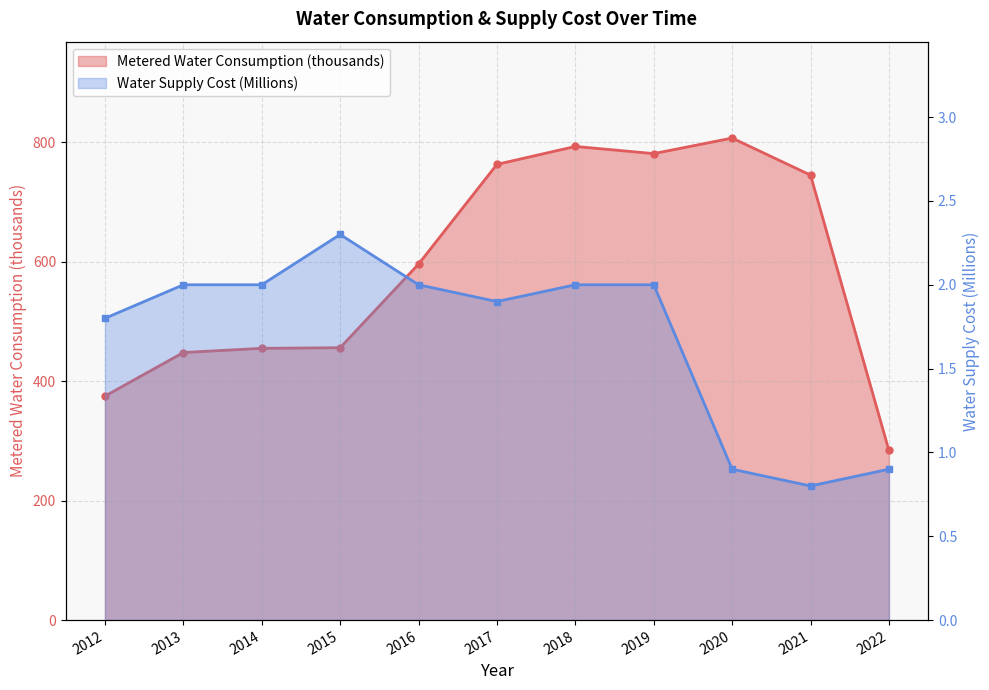

In Metered Water Consumption (thousands), how many points are higher than both neighbors (excluding endpoints)?

2